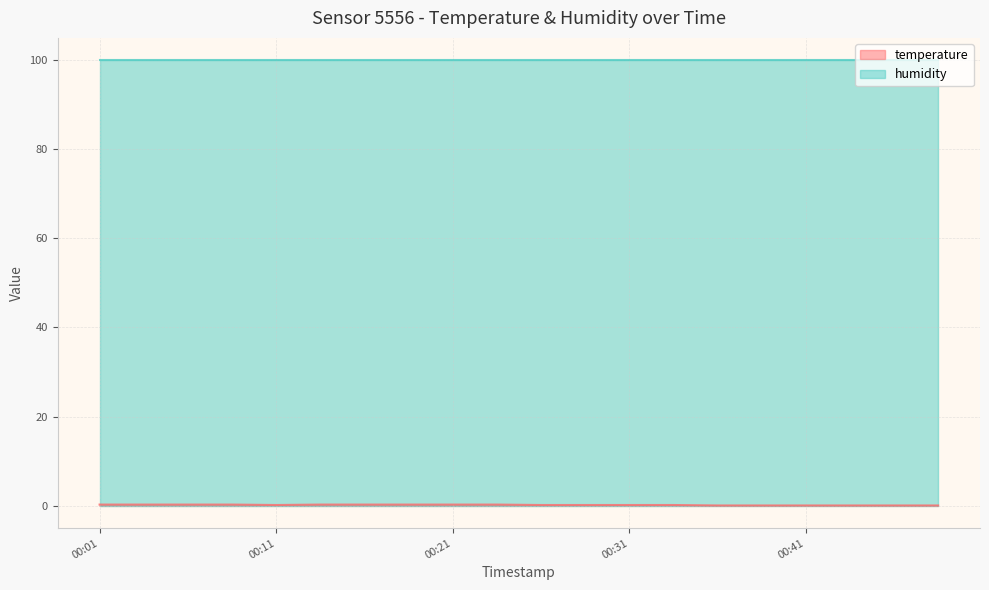

Where is the data nearest to the value 0?

00:36